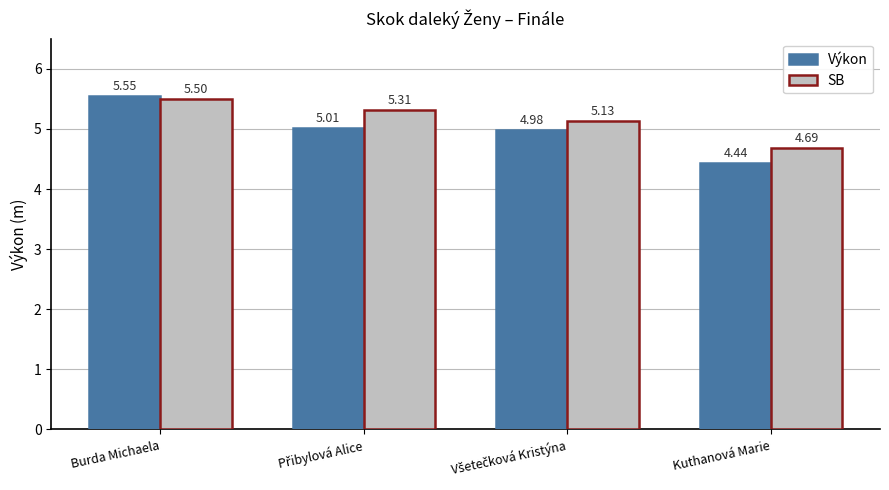

What value does the SB series have at Burda Michaela?

5.5